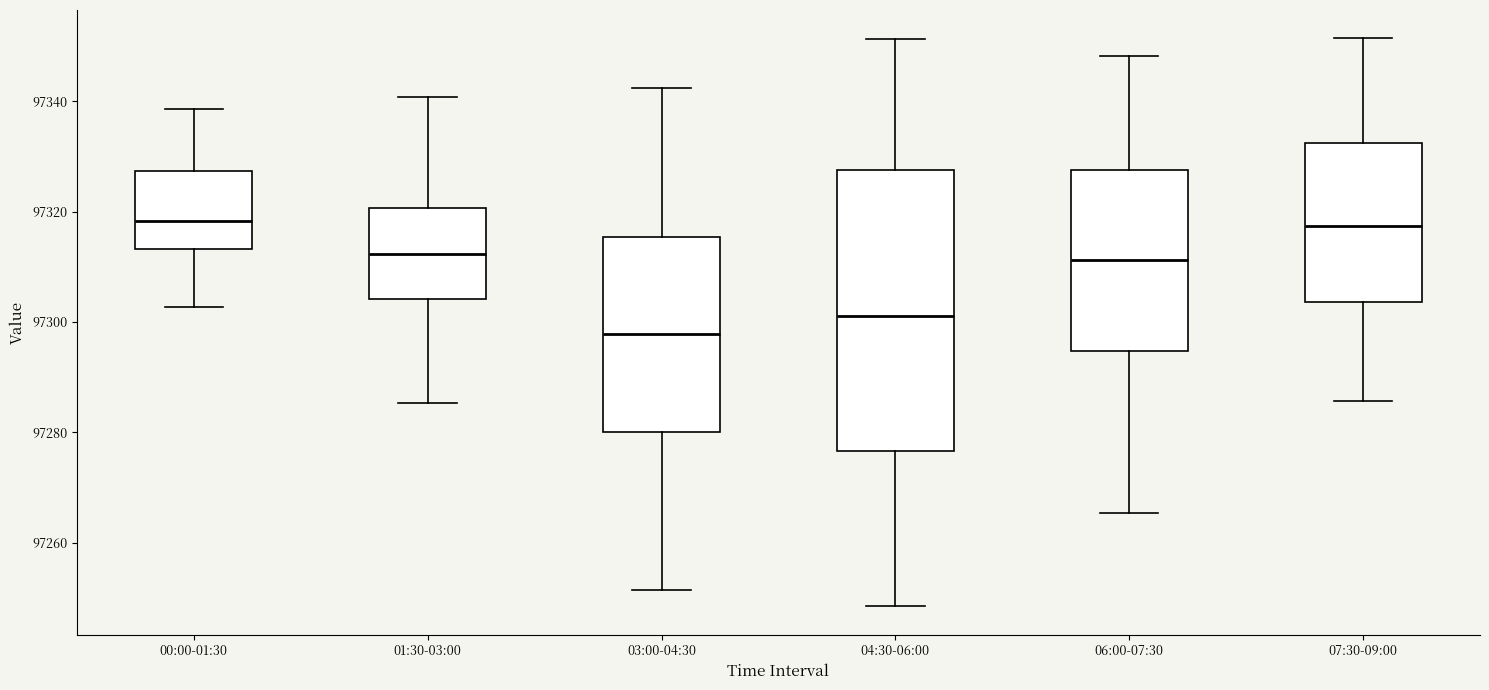

Reading left to right, transcribe this box plot: for each box, give where its median line is, the range the box spans, and where its two whiskers end, as read against the y-axis. The values are not printed on the chart, so give them approximately, as read against the axis.

00:00-01:30: median 97318, box 97314 to 97328, whiskers 97302 to 97338
01:30-03:00: median 97312, box 97304 to 97320, whiskers 97286 to 97340
03:00-04:30: median 97298, box 97280 to 97316, whiskers 97252 to 97342
04:30-06:00: median 97302, box 97276 to 97328, whiskers 97248 to 97352
06:00-07:30: median 97312, box 97294 to 97328, whiskers 97266 to 97348
07:30-09:00: median 97318, box 97304 to 97332, whiskers 97286 to 97352